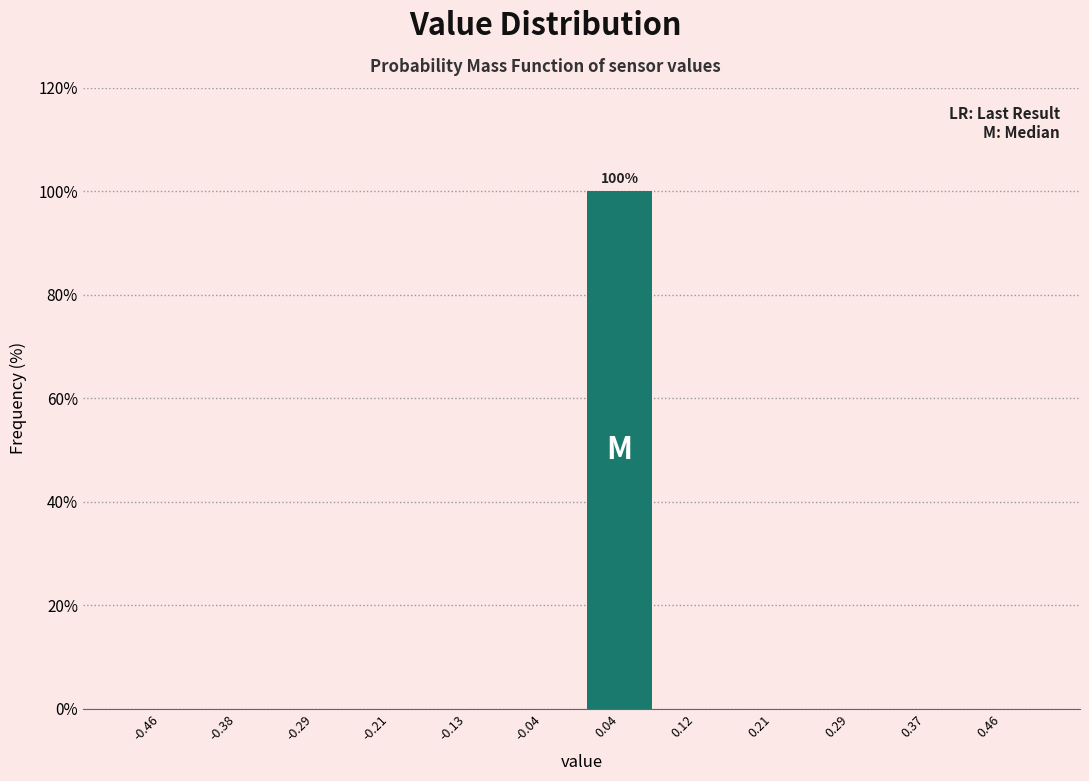

Over which range of the x-axis is the bar tallest?

0.00 to 0.08